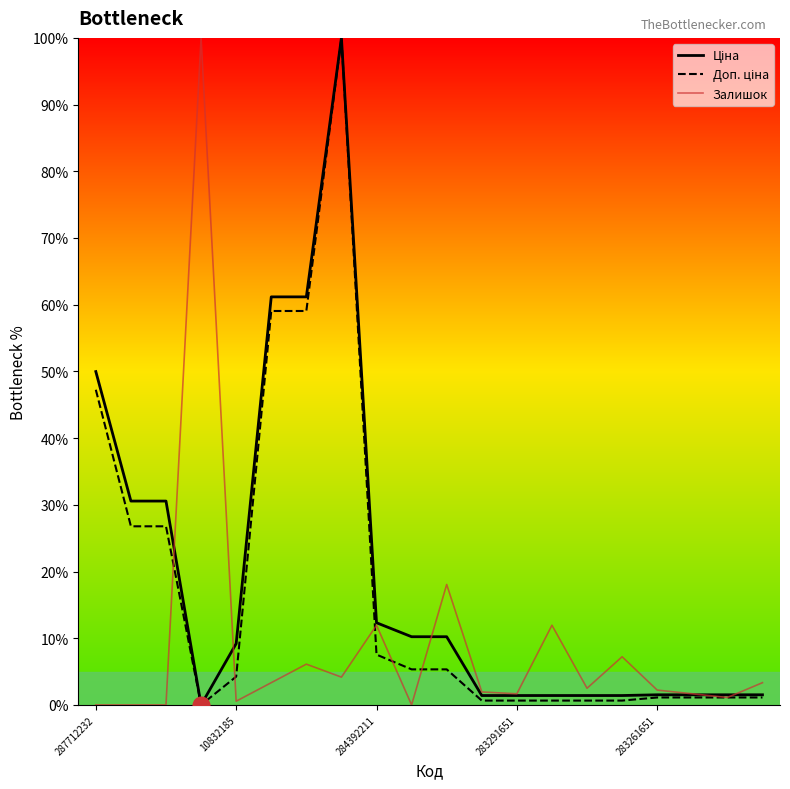

What is the highest value of the Залишок series?

100.0